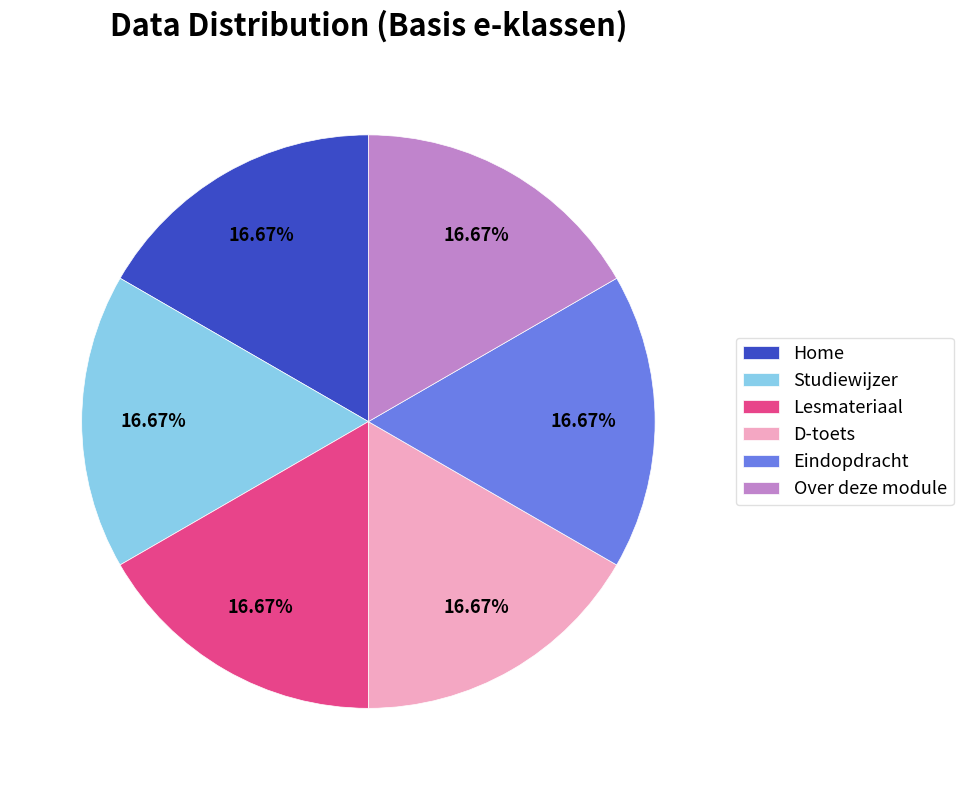

Is there a majority slice in this chart?

No